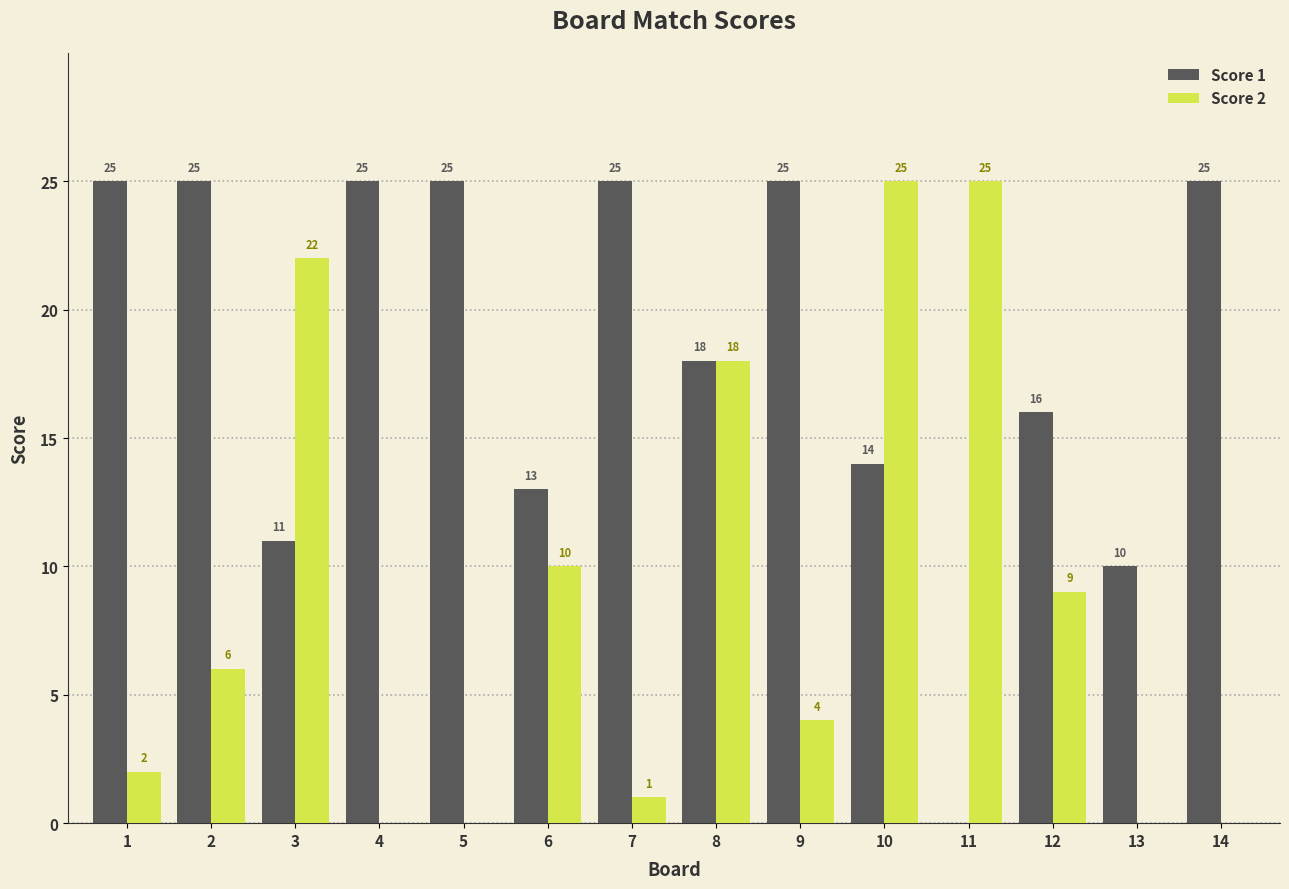

What is the sum of all Score 1 values?

257